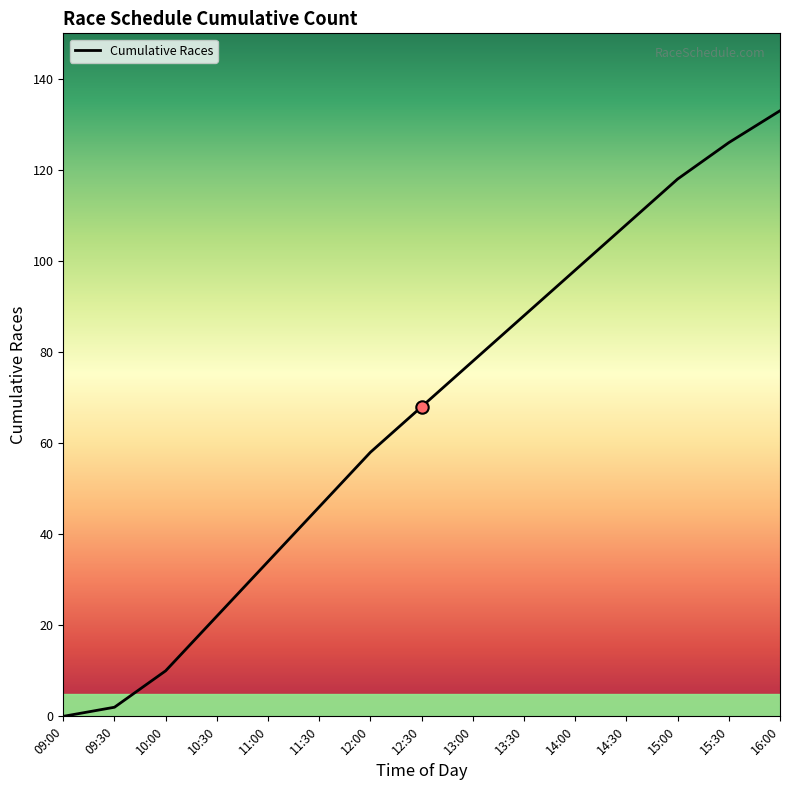

Between 10:30 and 15:30, which is larger?

15:30